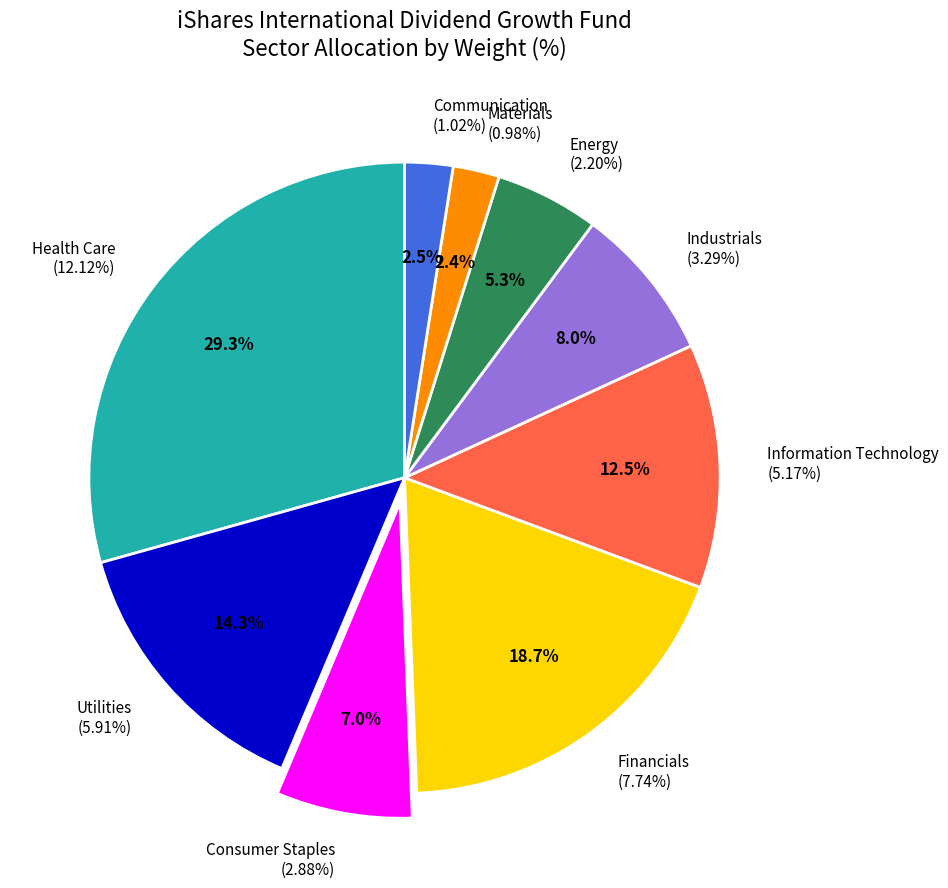

Approximately how many times larger is the value at Information Technology compared to Utilities?

0.9